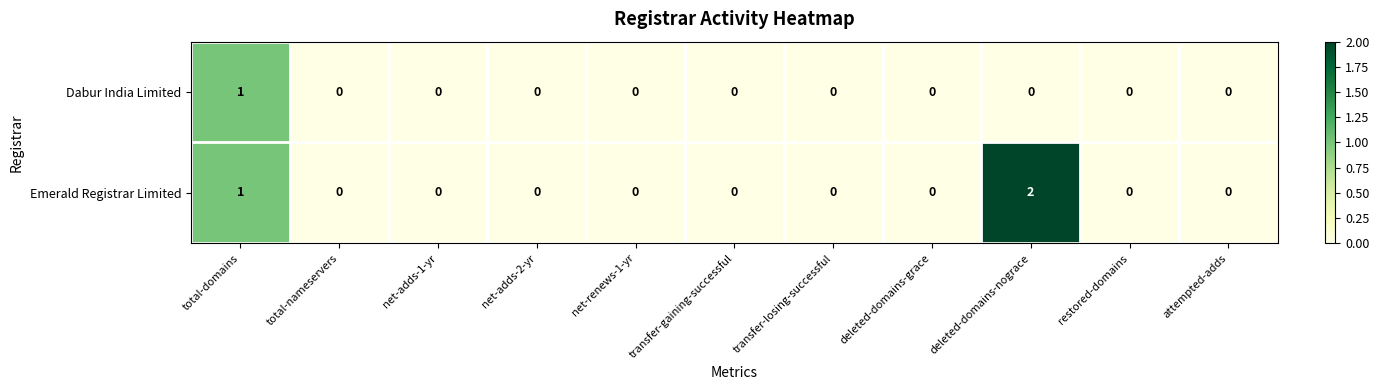

Rank the series by their maximum value, from lowest to highest.

Dabur India Limited, Emerald Registrar Limited